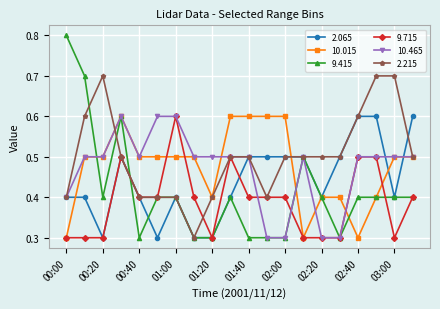

How many 2.215 values are between 0 and 1?

20